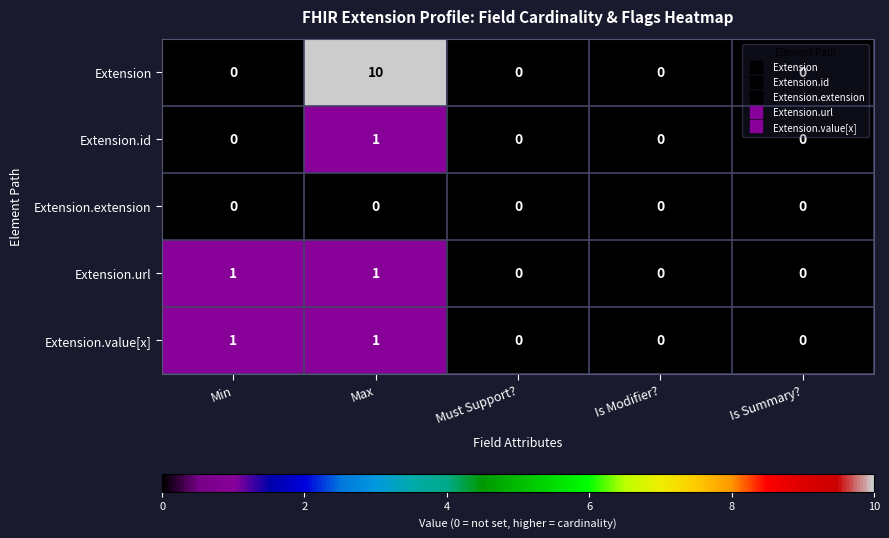

How many positive values does the Extension series have?

1